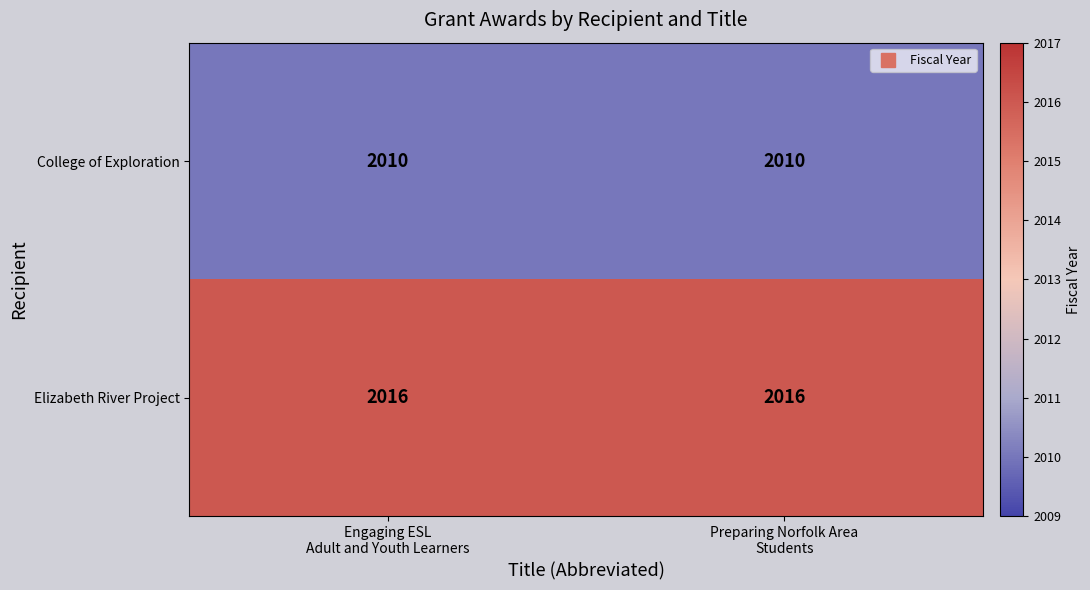

What is the sum of all Elizabeth River Project values?

4032